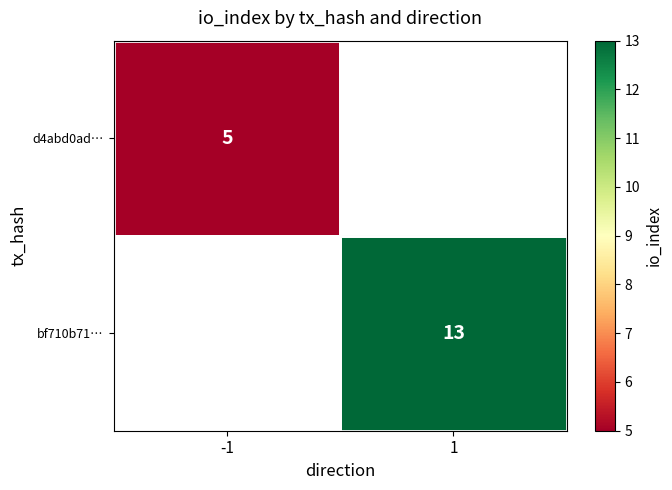

True or false: d4abd0ad… has a value of 8 at -1.

False